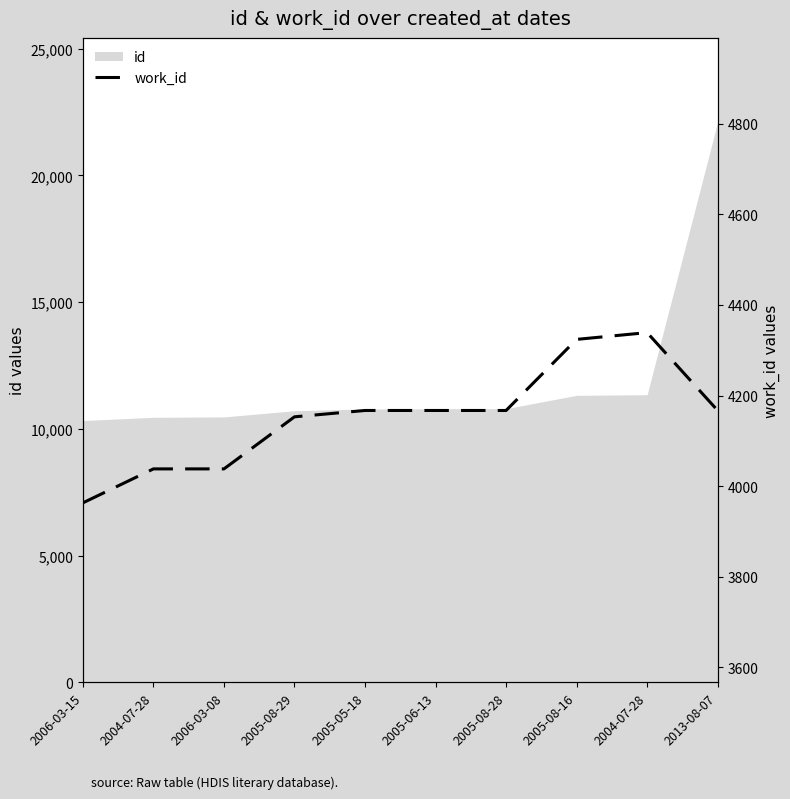

How many interior local peaks (higher than both neighbors) does the data have?

1